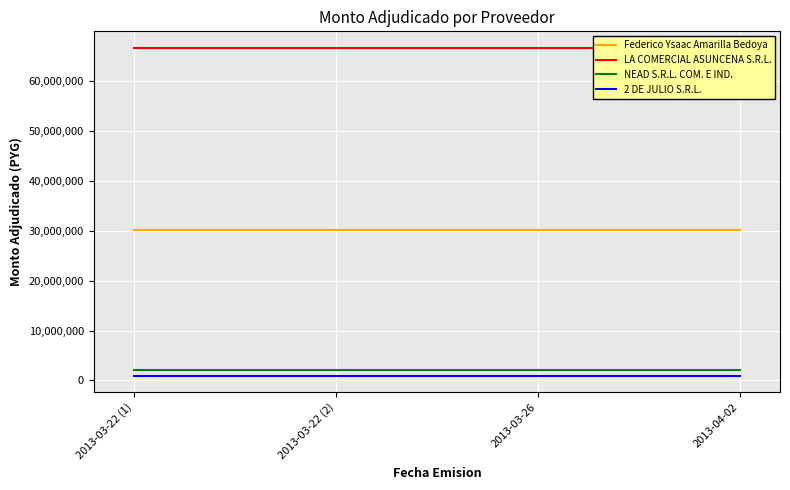

List the labels in order of 2 DE JULIO S.R.L. value, largest first.

2013-03-22 (1), 2013-03-22 (2), 2013-03-26, 2013-04-02